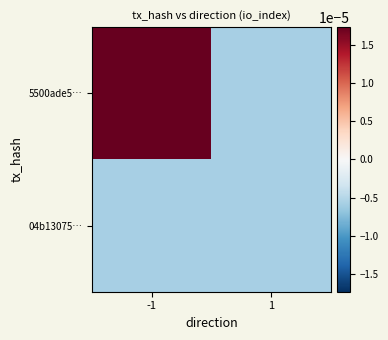

Reading left to right, what are all the values shown in this chart?

5500ade5…: -1=0.0	1=-0.0
04b13075…: -1=-0.0	1=-0.0